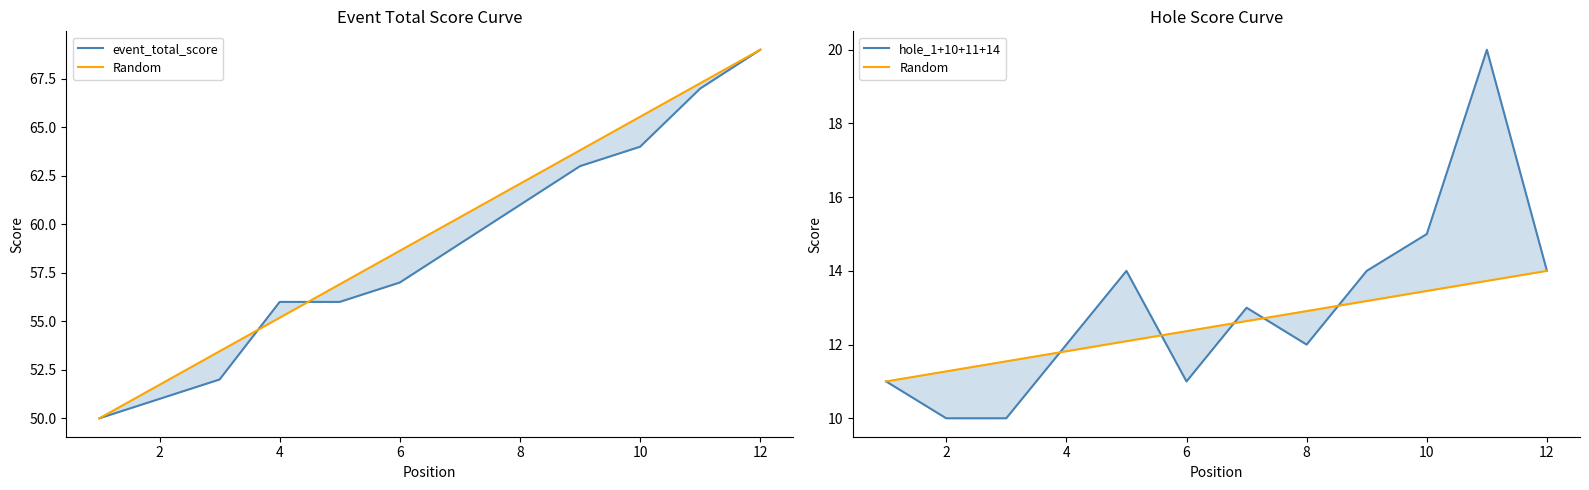

What value does the Random series have at 10?

13.7